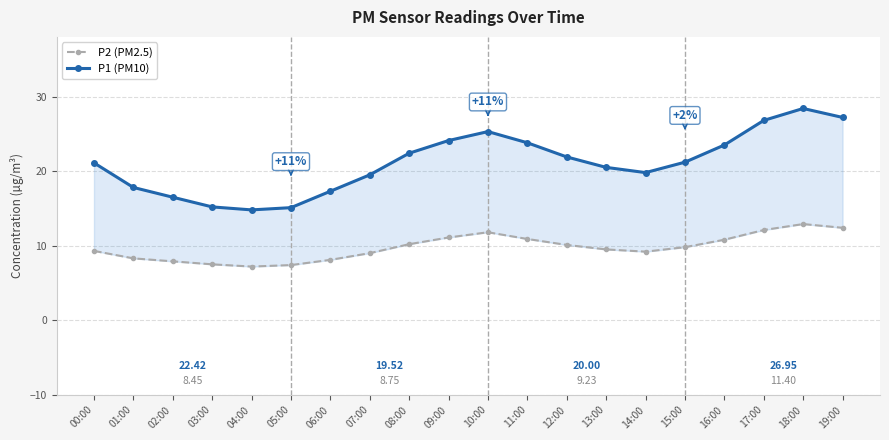

At which category does P1 (PM10) reach its first local peak?

10:00